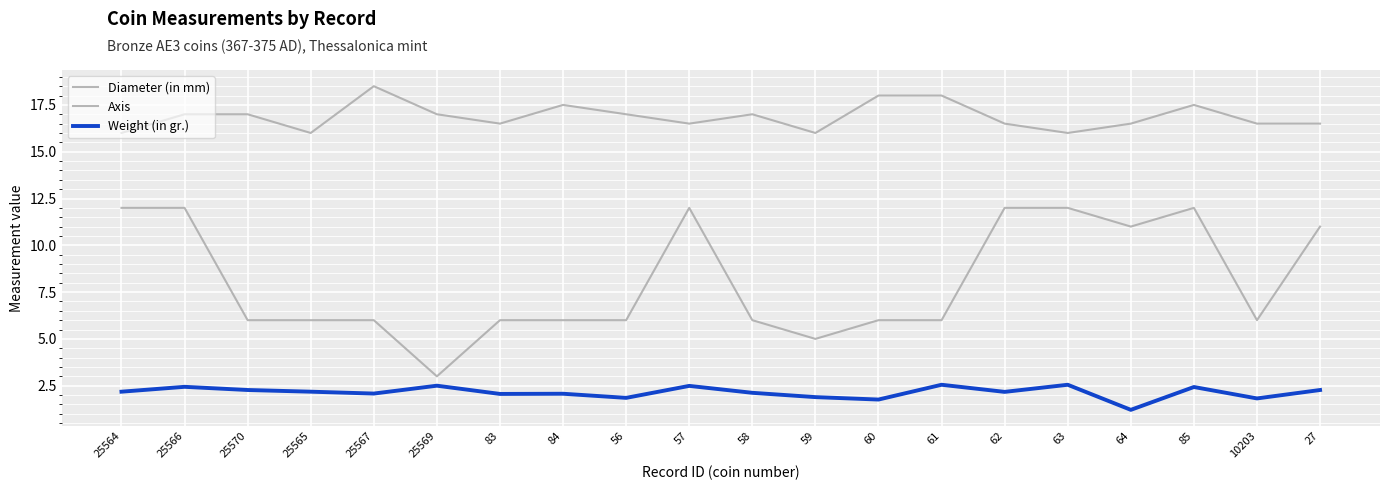

At which label does Axis reach its peak?

25564